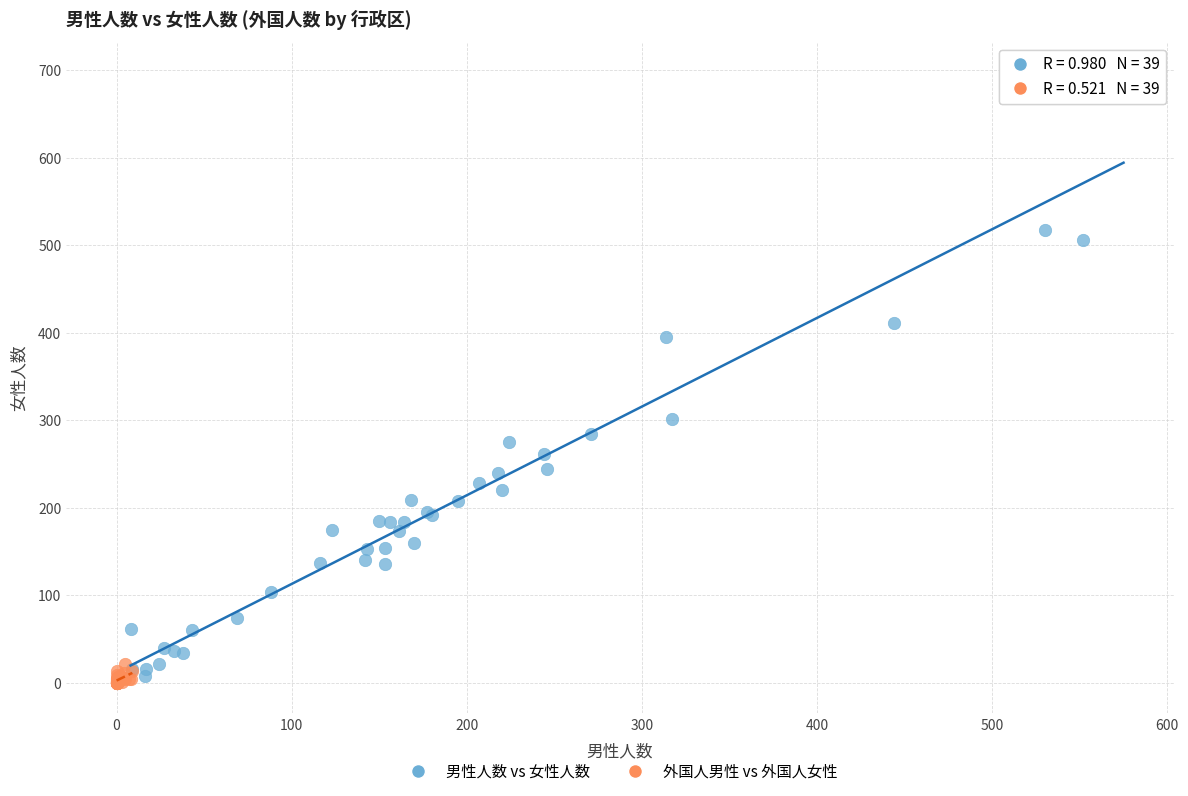

Which series has the widest spread of Y values?

男性人数 vs 女性人数